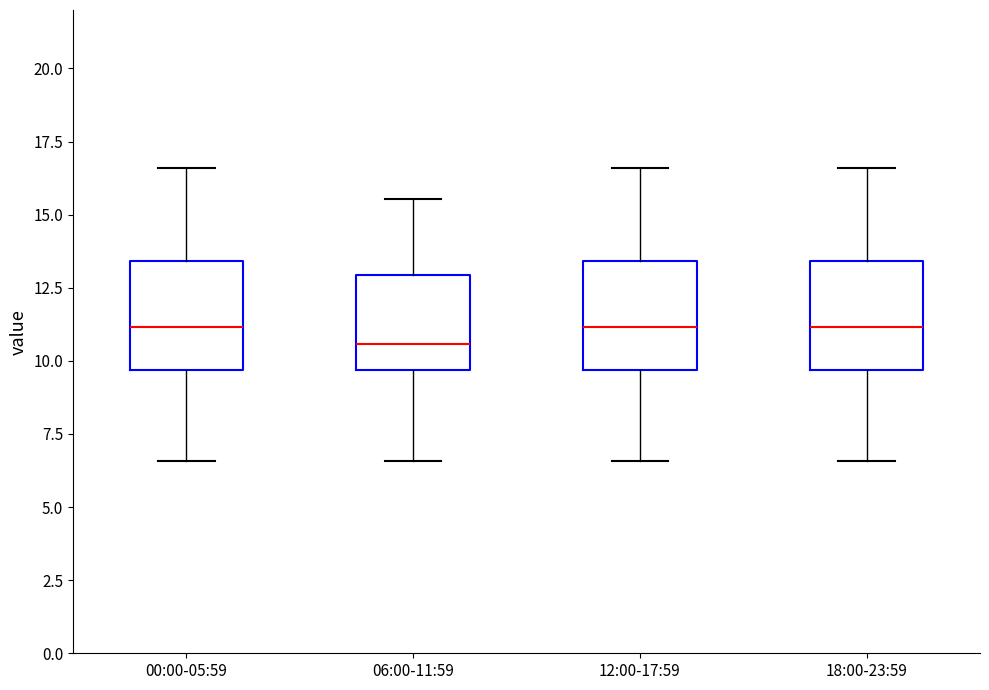

Reading left to right, transcribe this box plot: for each box, give where its median line is, the range the box spans, and where its two whiskers end, as read against the y-axis. The values are not printed on the chart, so give them approximately, as read against the axis.

00:00-05:59: median 11.0, box 9.5 to 13.5, whiskers 6.5 to 16.5
06:00-11:59: median 10.5, box 9.5 to 13.0, whiskers 6.5 to 15.5
12:00-17:59: median 11.0, box 9.5 to 13.5, whiskers 6.5 to 16.5
18:00-23:59: median 11.0, box 9.5 to 13.5, whiskers 6.5 to 16.5